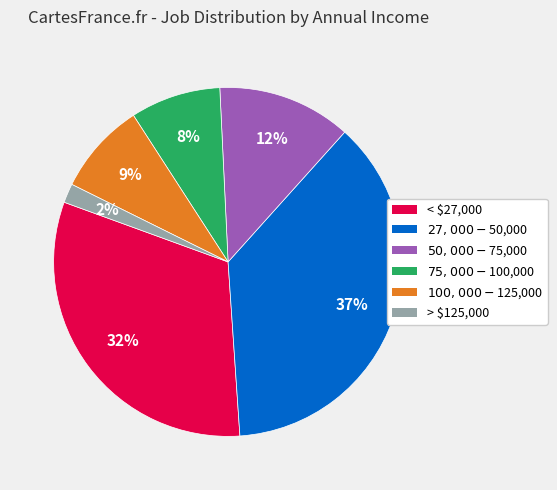

Which category has the smallest portion of the pie?

> $125,000